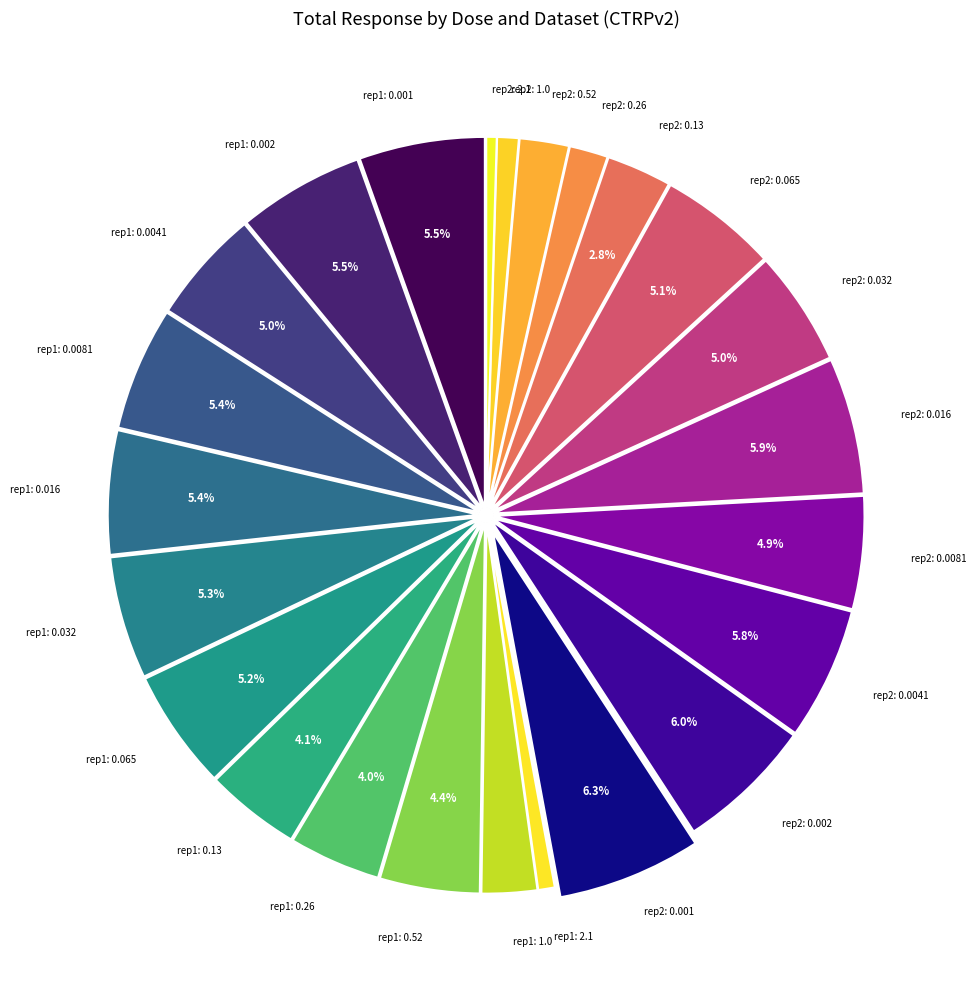

How many slices are in this pie chart?

24